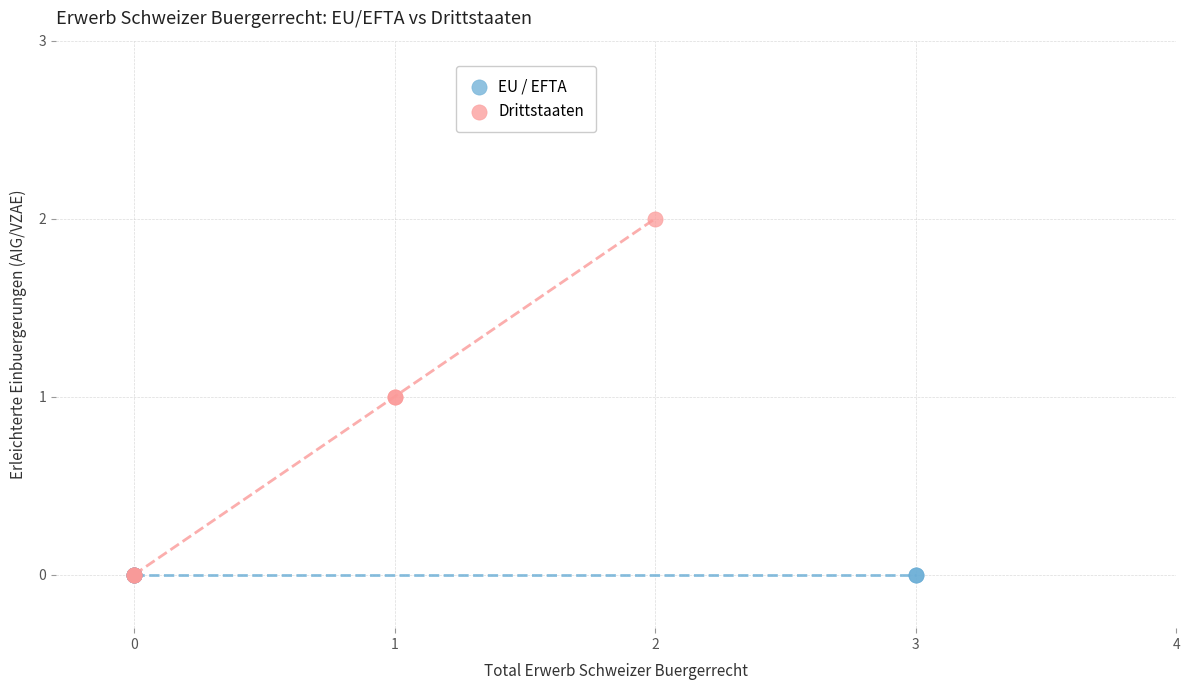

Which series contains the highest Y value?

Drittstaaten